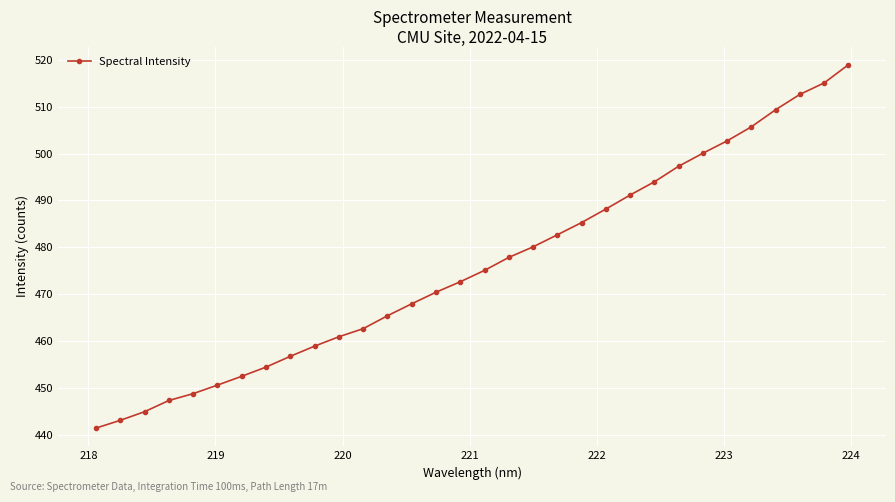

Reading left to right, what are all the values shown in this chart?

441.4	443.1	444.9	447.3	448.8	450.6	452.5	454.5	456.8	458.9	460.9	462.6	465.4	468.0	470.4	472.7	475.1	477.9	480.1	482.7	485.3	488.2	491.2	494.0	497.3	500.1	502.7	505.7	509.4	512.6	515.1	518.9